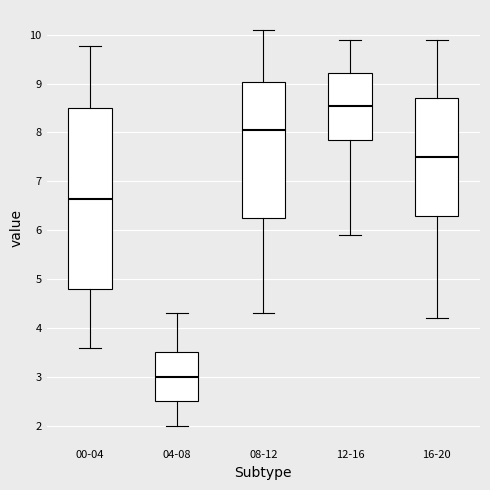

Reading left to right, read every box against the y-axis: the position of its median line, the range the box covers, and the ends of its whiskers. The values are not printed on the chart, so give them approximately, as read against the axis.

00-04: median 6.6, box 4.8 to 8.5, whiskers 3.6 to 9.8
04-08: median 3.0, box 2.5 to 3.5, whiskers 2.0 to 4.3
08-12: median 8.1, box 6.3 to 9.0, whiskers 4.3 to 10.1
12-16: median 8.6, box 7.9 to 9.2, whiskers 5.9 to 9.9
16-20: median 7.5, box 6.3 to 8.7, whiskers 4.2 to 9.9